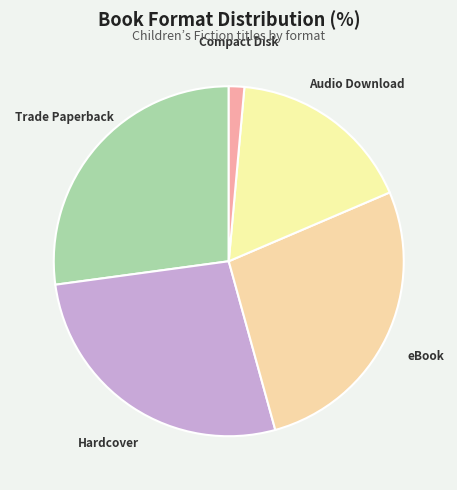

How many segments does this pie chart have?

5